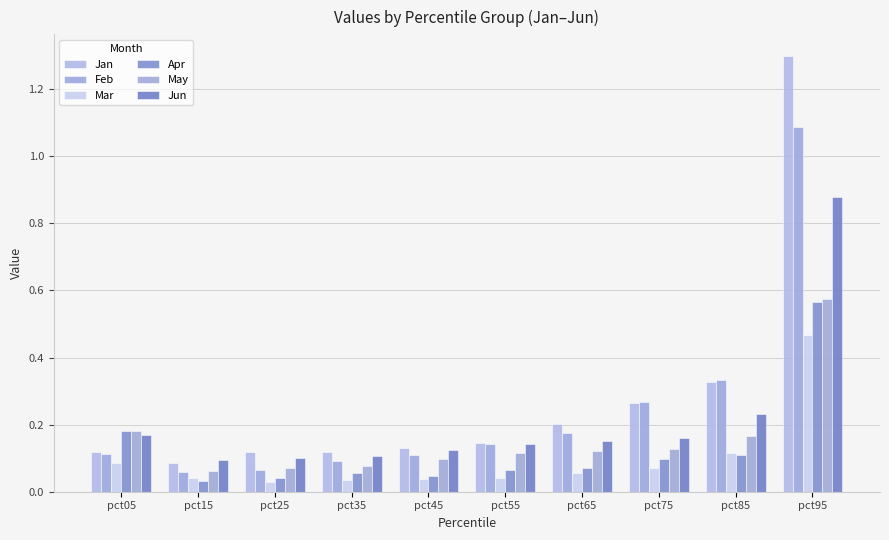

What is the total value across all series at pct15?

0.4